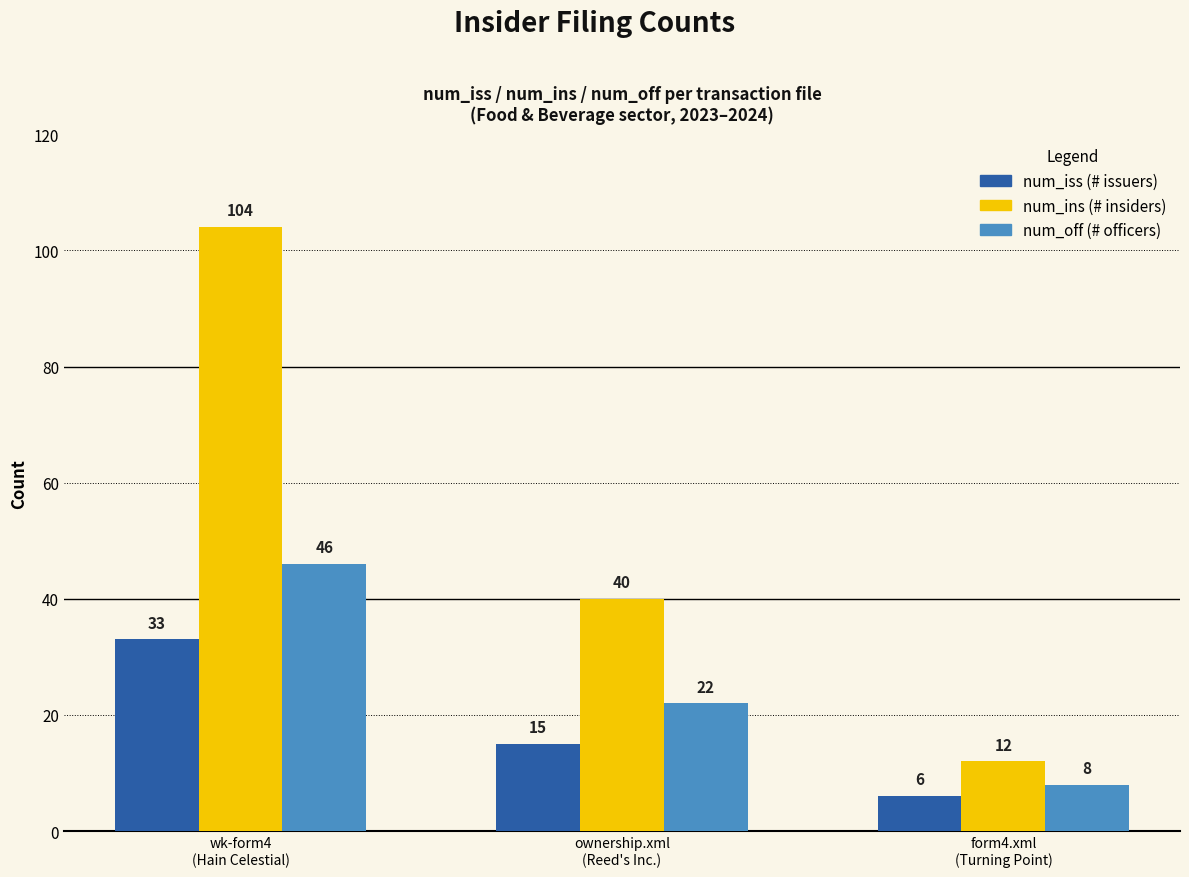

What is the minimum value shown in the chart?

6